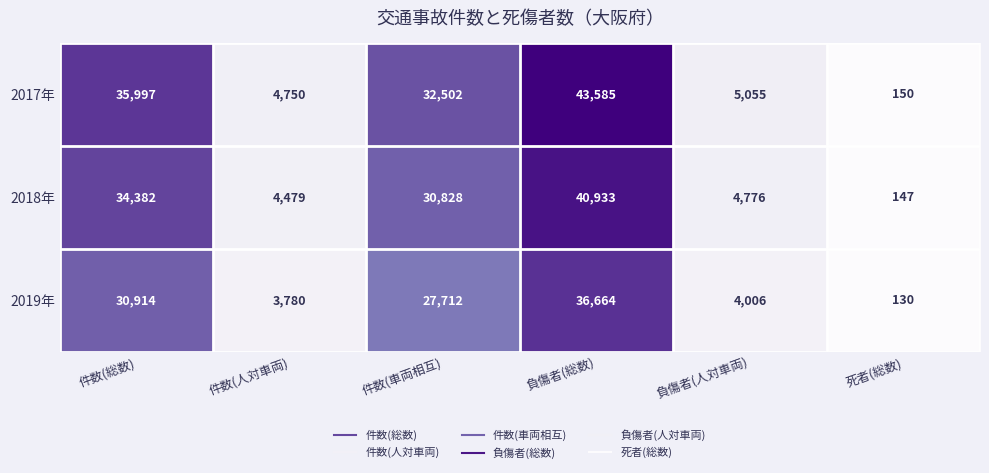

The value of 2017年 at 件数(車両相互) is 52982. True or false?

False